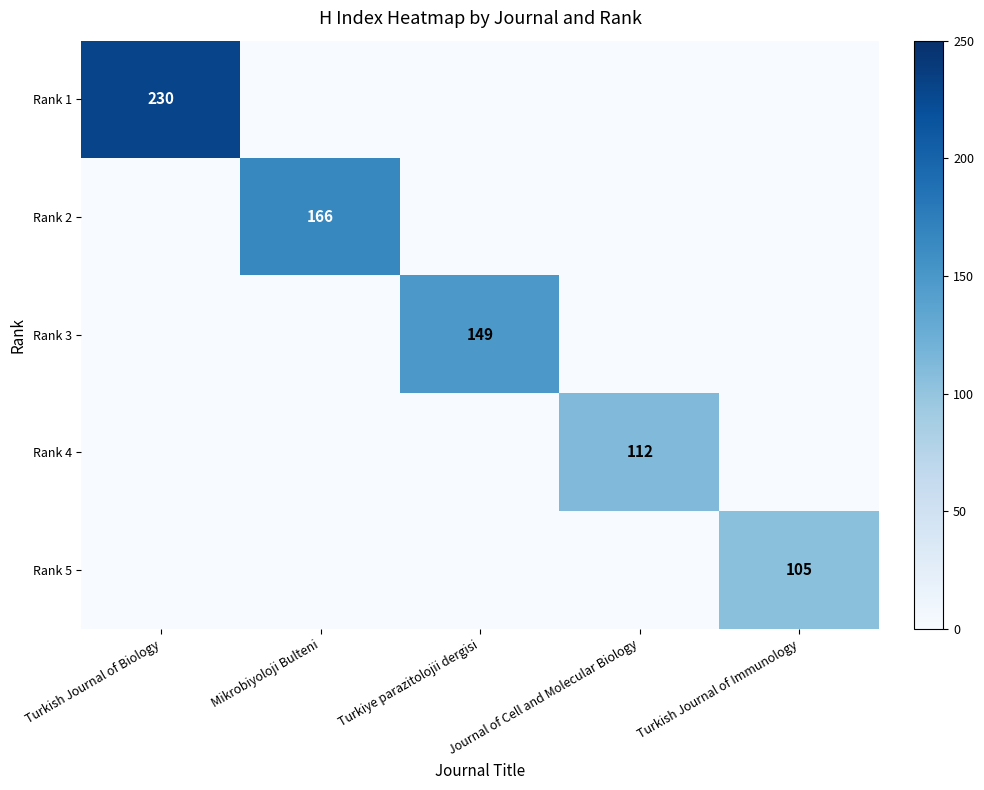

Count the number of categories in the chart.

5